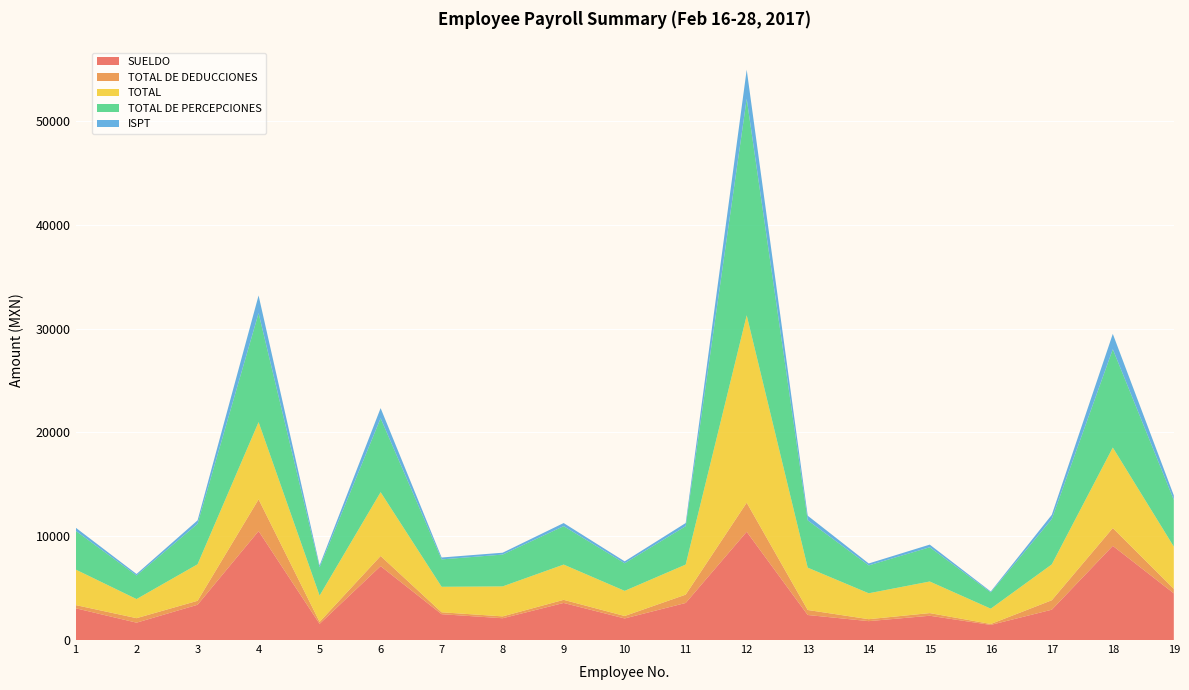

Reading right to left, transcribe all the data shown in this chart.

SUELDO: 4500.0	9075.0	2922.0	1456.0	2340.0	1820.1	2412.0	10431.0	3572.1	2080.2	3572.1	2100.0	2490.0	7123.9	1560.0	10500.0	3399.9	1673.4	3064.3
TOTAL DE DEDUCCIONES: 433.9	1713.9	909.9	89.2	255.0	188.0	482.6	2803.6	801.1	235.1	301.1	178.8	183.2	974.5	192.1	3057.2	379.9	433.5	306.6
TOTAL: 4066.1	7761.1	3456.3	1476.8	3045.0	2497.4	4079.4	18058.5	2899.0	2423.1	3399.0	2888.7	2456.8	6149.5	2529.9	7442.8	3519.9	1839.9	3427.8
TOTAL DE PERCEPCIONES: 4500.0	9475.0	4366.2	1566.0	3300.0	2685.5	4562.0	20862.0	3700.1	2658.2	3700.1	3067.5	2640.0	7123.9	2722.0	10500.0	3899.9	2273.4	3734.3
ISPT: 433.9	1476.8	409.9	89.2	255.0	188.0	445.1	2803.6	301.1	185.1	301.1	178.8	183.2	974.5	192.1	1700.9	333.1	143.3	306.6